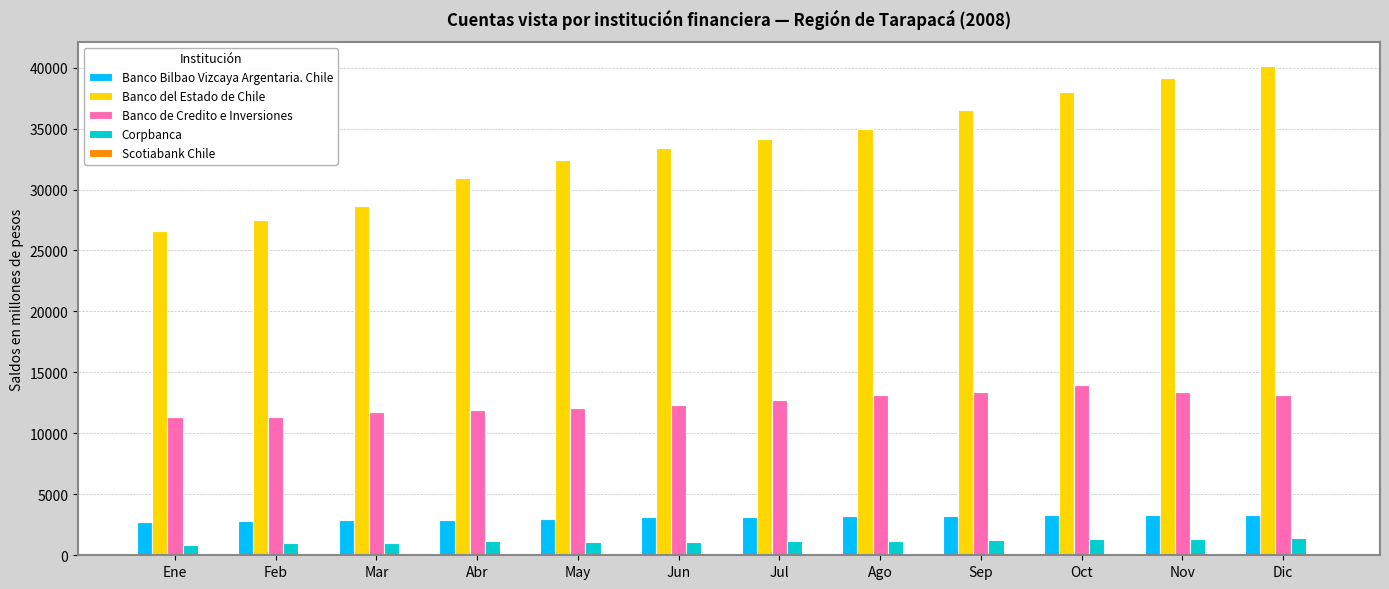

Which series changed the most between Feb and May?

Banco del Estado de Chile